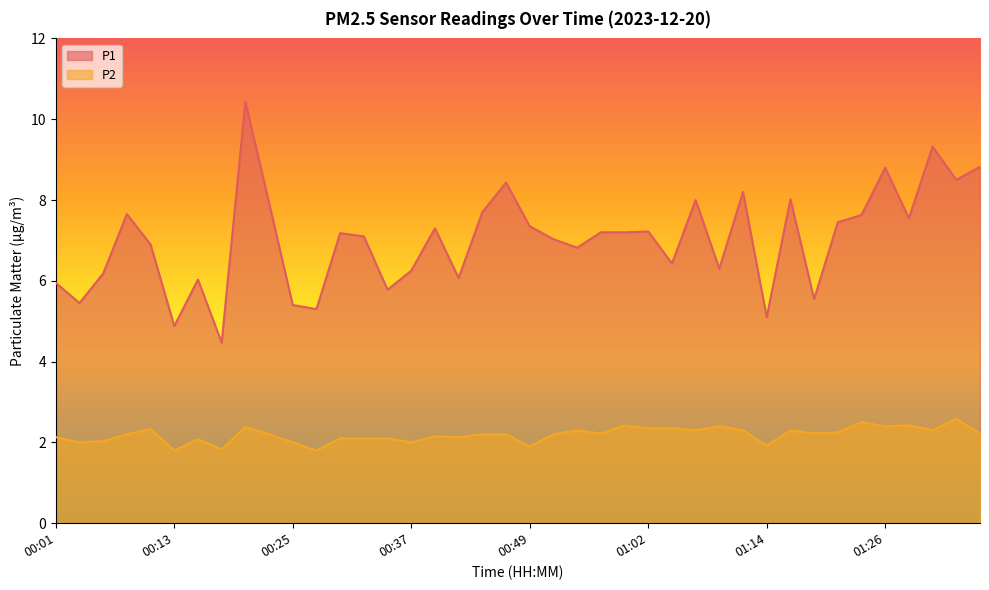

True or false: P1 and P2 intersect in this chart.

False